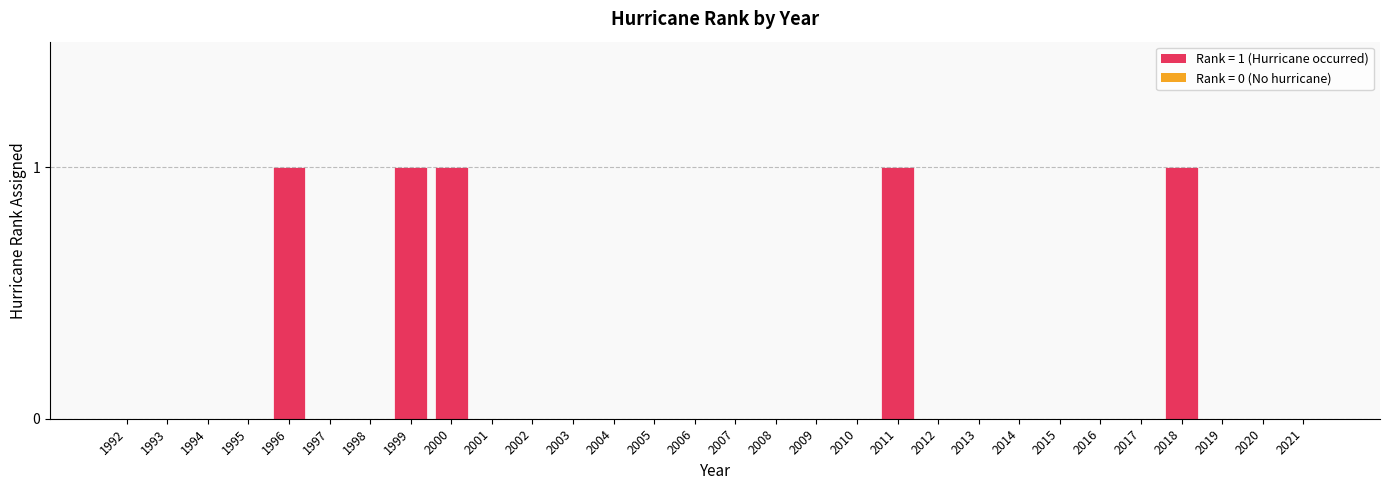

What is the sum of all values?

5